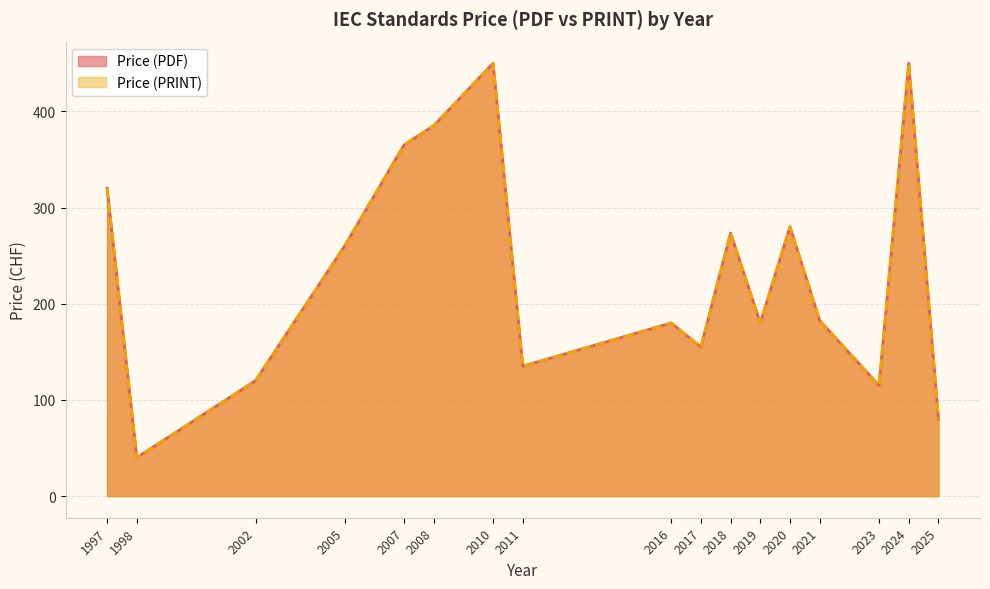

True or false: Price (PDF) and Price (PRINT) cross at least once.

False